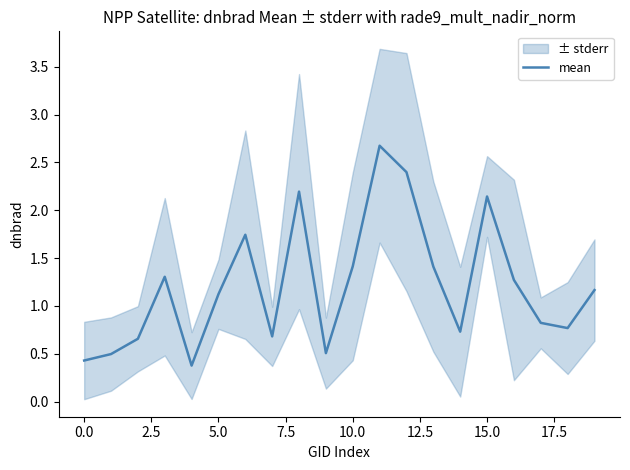

What is the lowest value of the mean series?

0.4